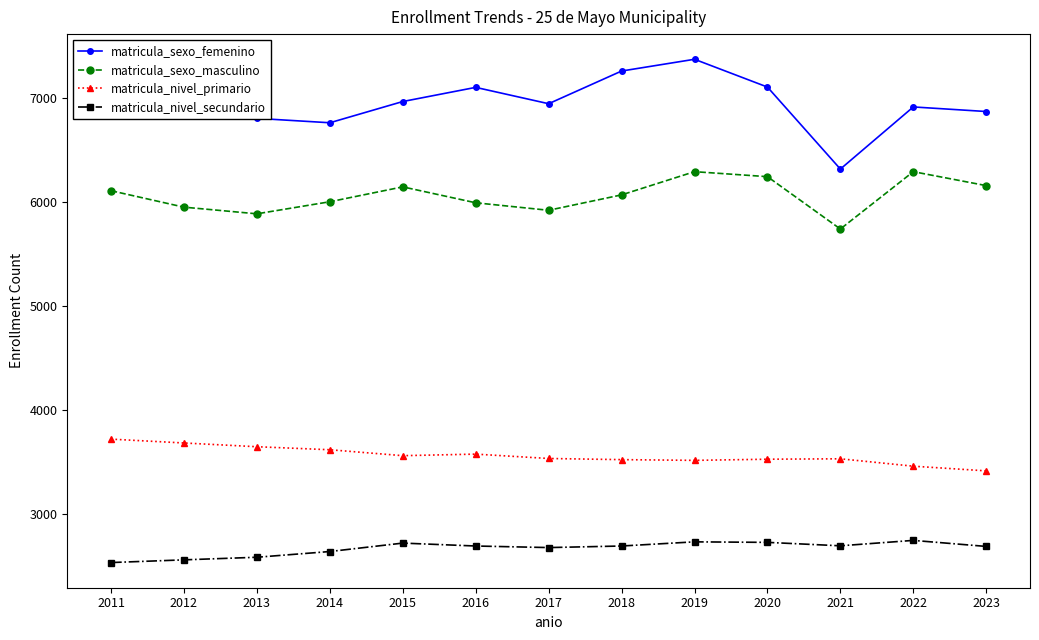

True or false: matricula_sexo_masculino and matricula_nivel_primario intersect in this chart.

False